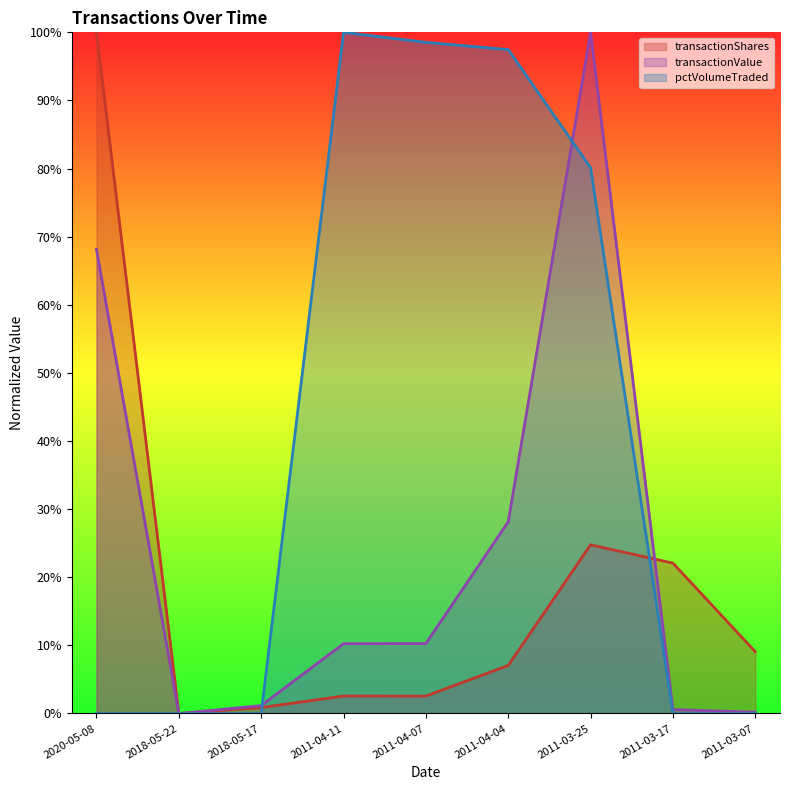

What is the difference between the maximum and minimum values in the transactionShares series?

100.0